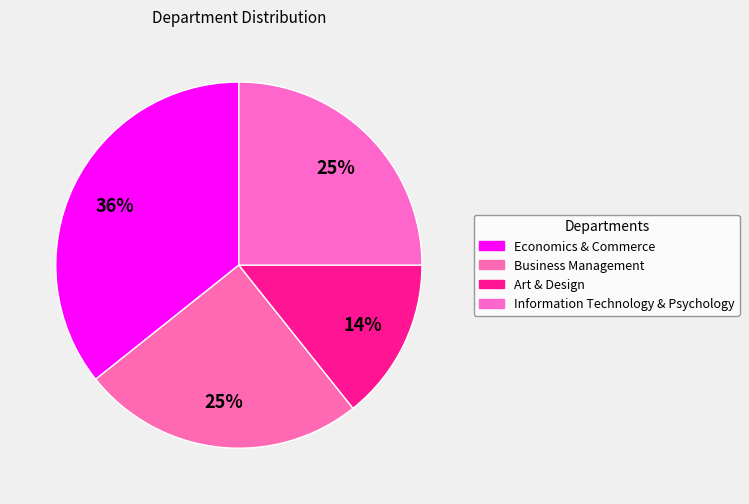

The Business Management slice represents 25% of the pie. True or false?

True